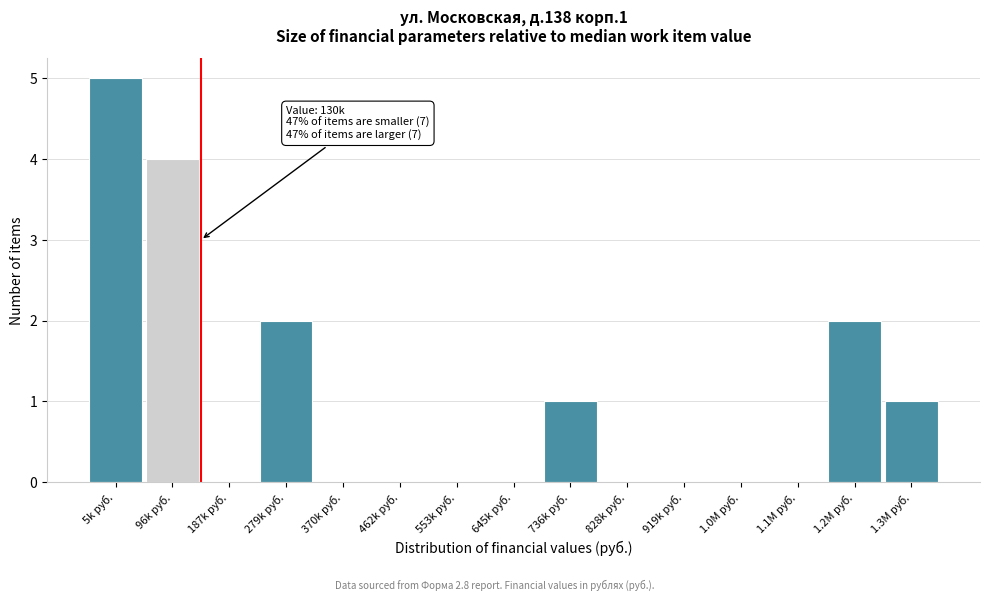

Reading right to left, transcribe all the data shown in this chart.

1.3M руб.=1	1.2M руб.=2	1.1M руб.=0	1.0M руб.=0	919k руб.=0	828k руб.=0	736k руб.=1	645k руб.=0	553k руб.=0	462k руб.=0	370k руб.=0	279k руб.=2	187k руб.=0	96k руб.=4	5k руб.=5